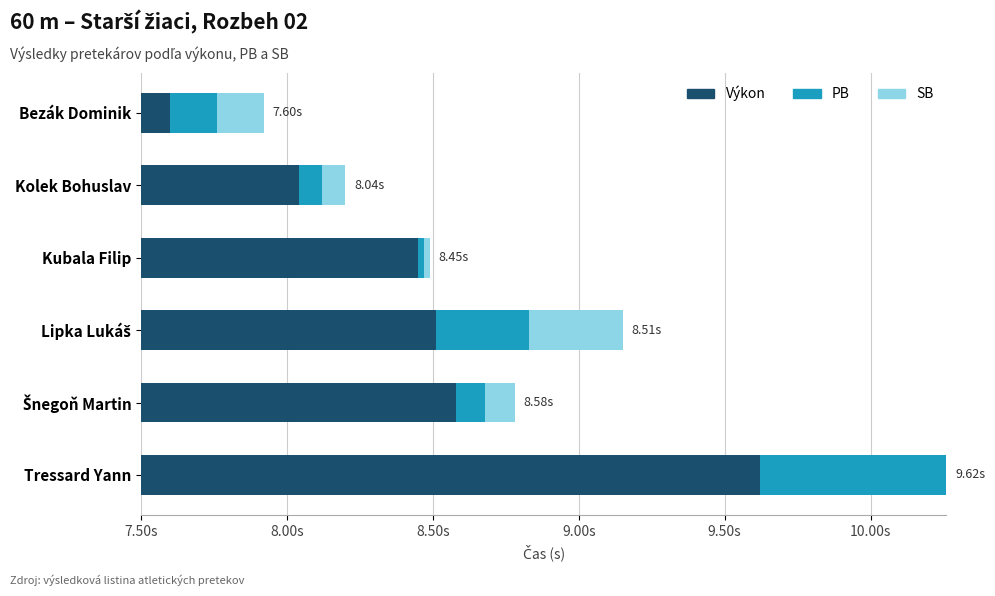

What position from the left is Lipka Lukáš?

4